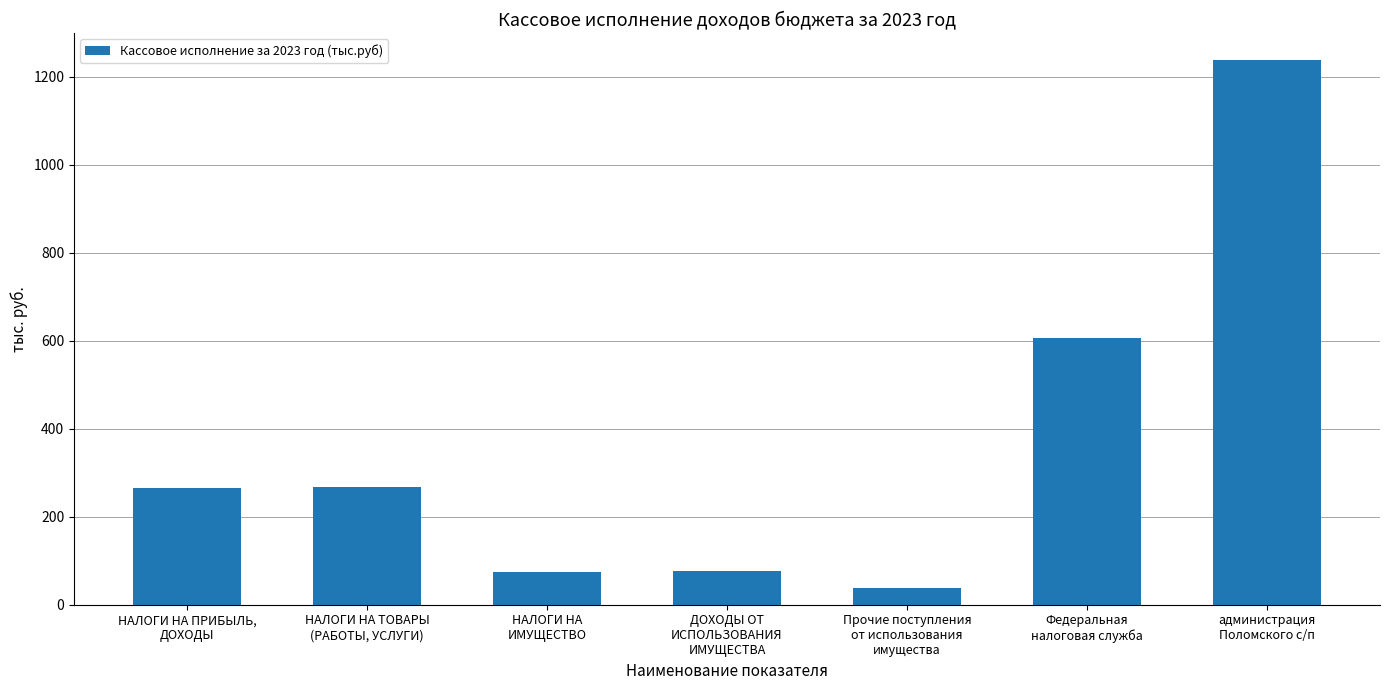

Are the bars grouped side by side (vs. stacked)?

No